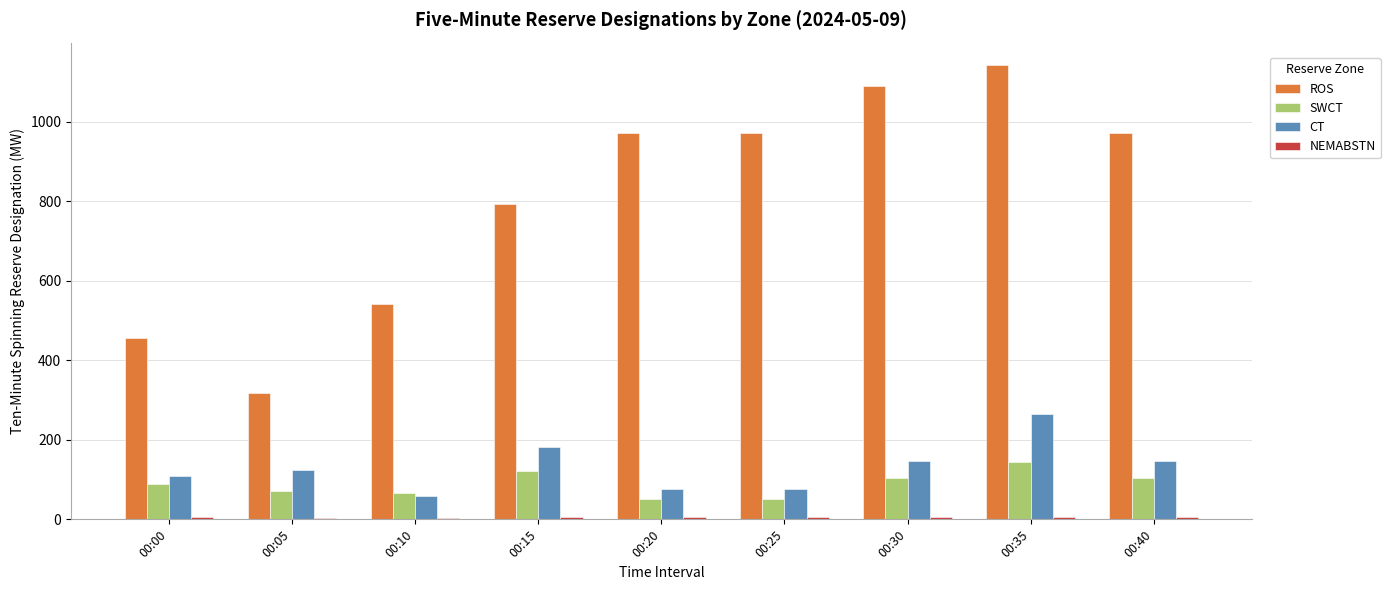

What is the sum of all SWCT values?

807.3